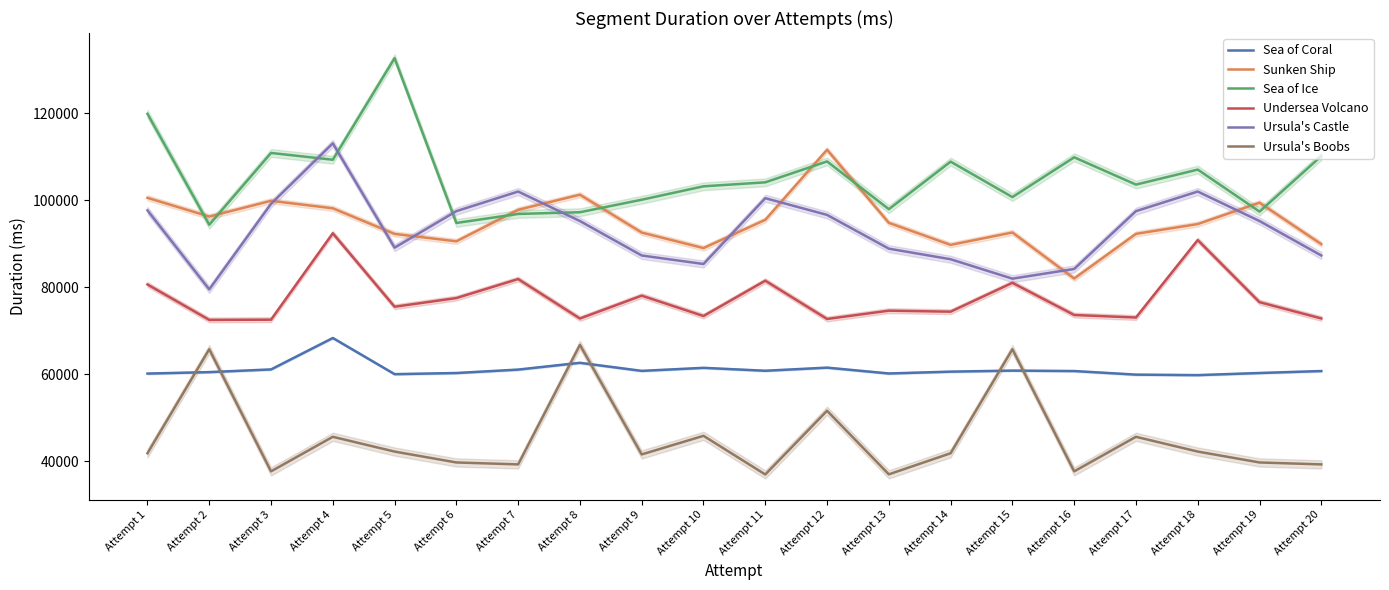

Between Attempt 9 and Attempt 17, which is larger?

Attempt 9